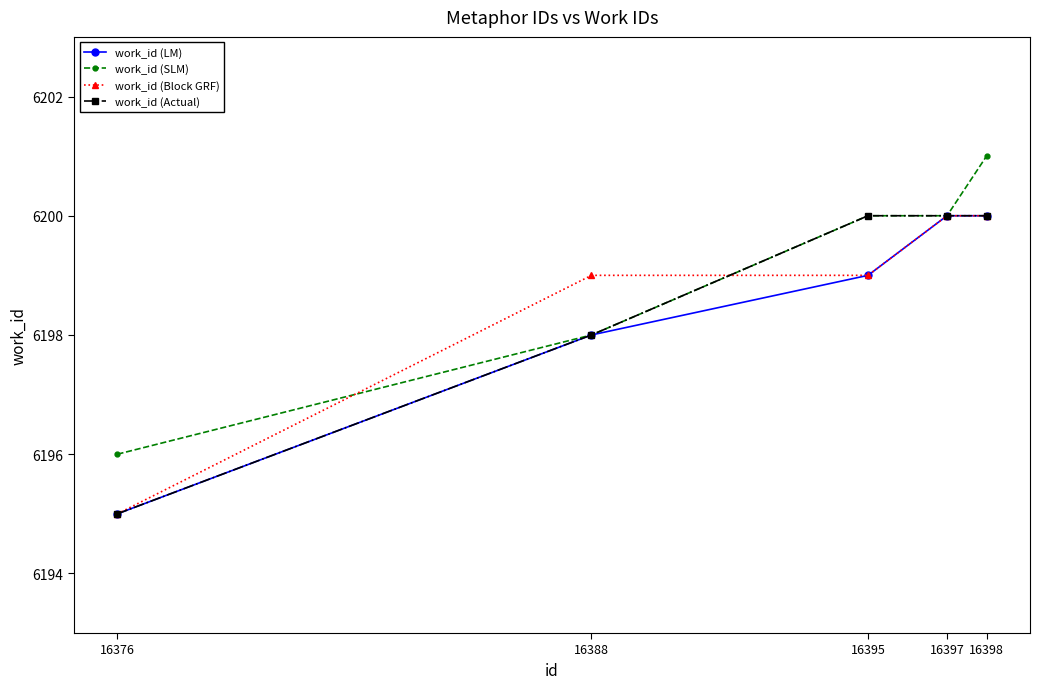

What is the approximate value of work_id (Actual) at 16398?

6200